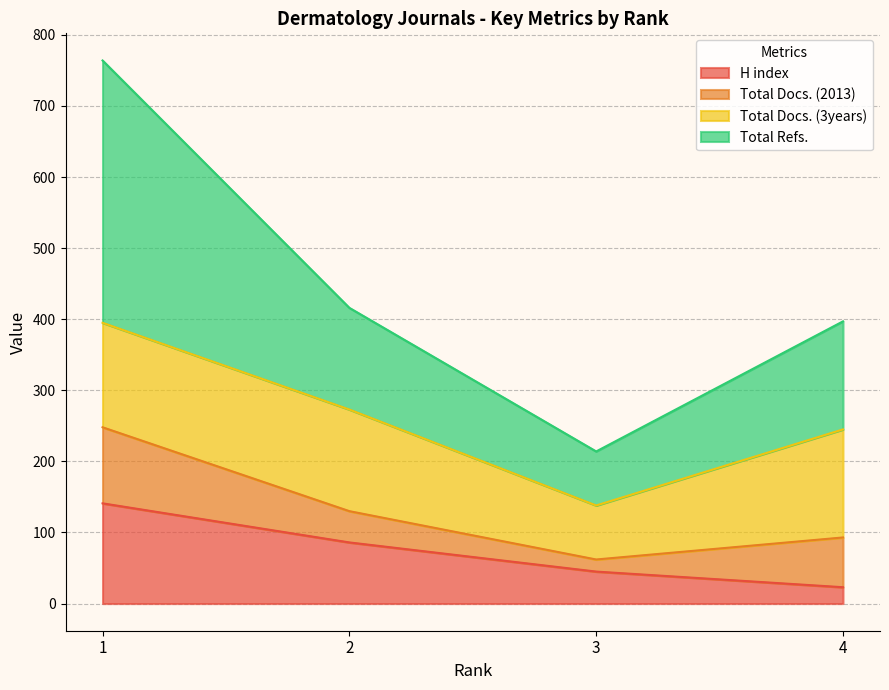

What is the lowest value of the H index series?

23